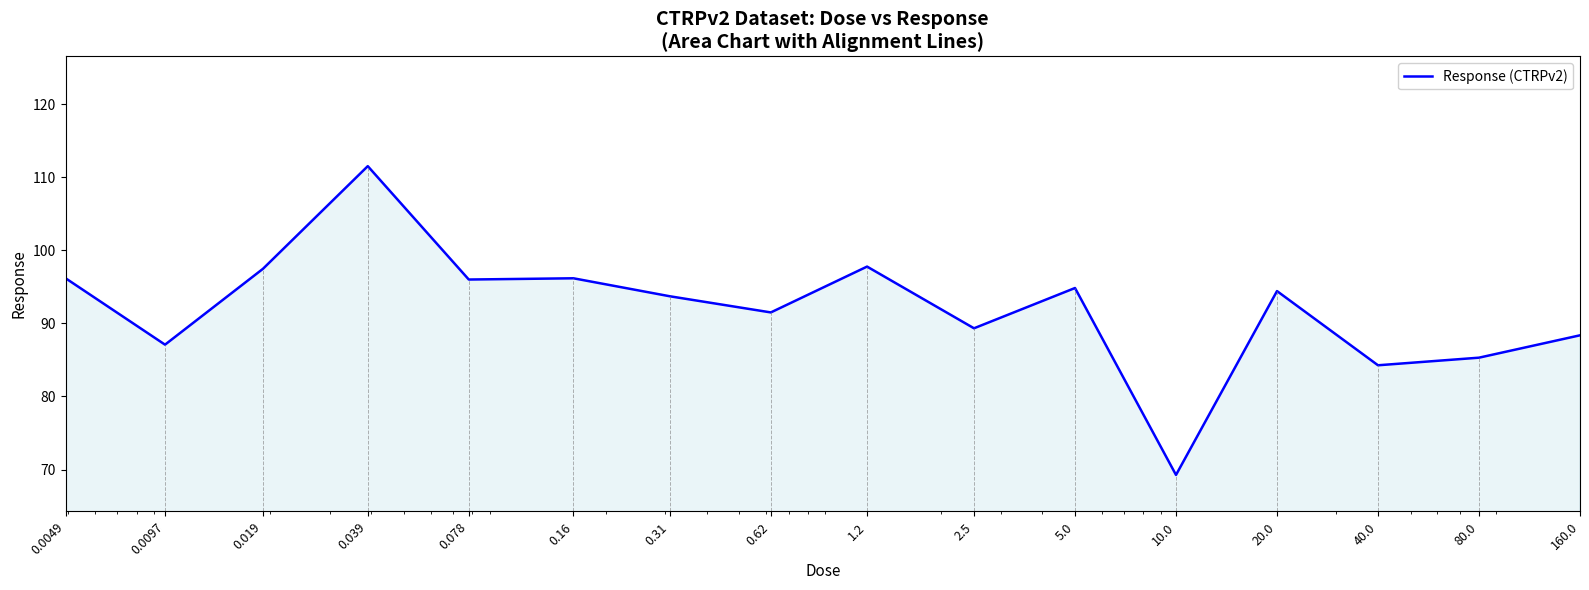

What is the difference between the maximum and minimum values?

42.2